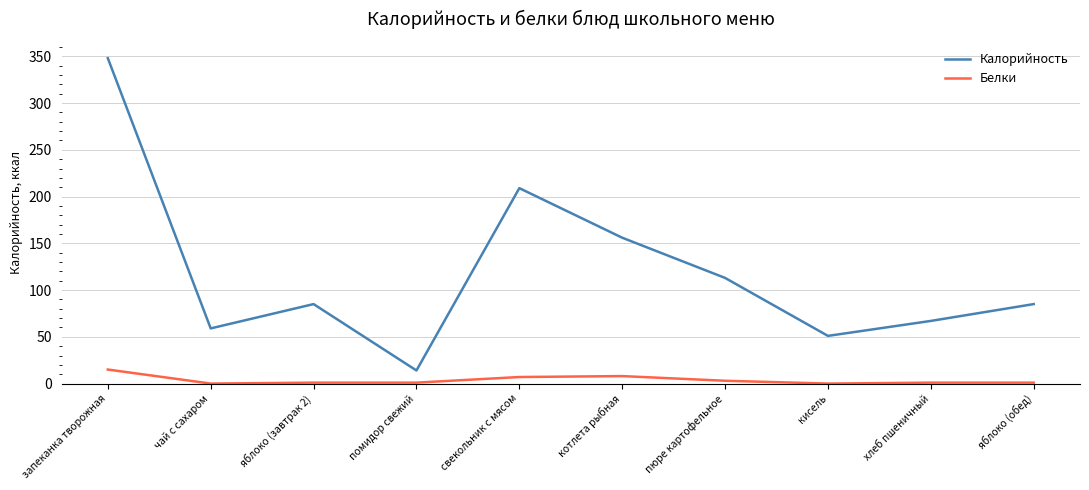

Read the Калорийность value at яблоко (завтрак 2).

85